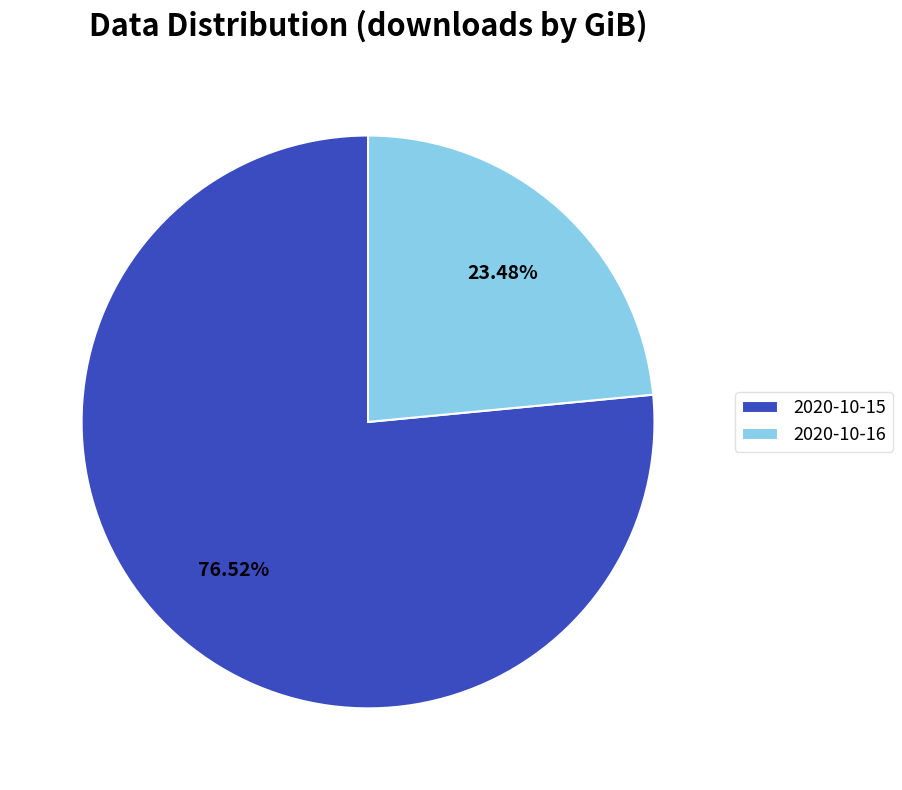

Which category has the biggest portion of the pie?

2020-10-15